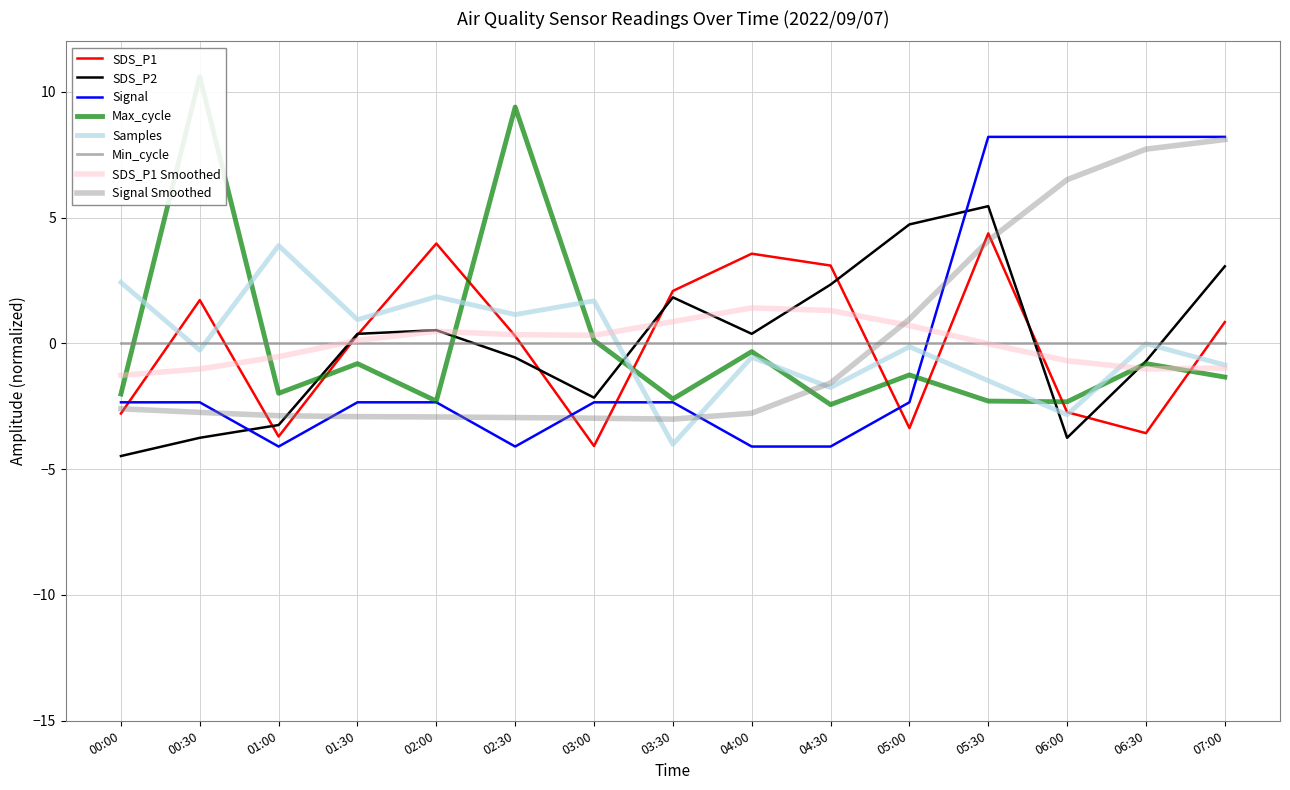

What is the minimum value for Signal?

-4.1